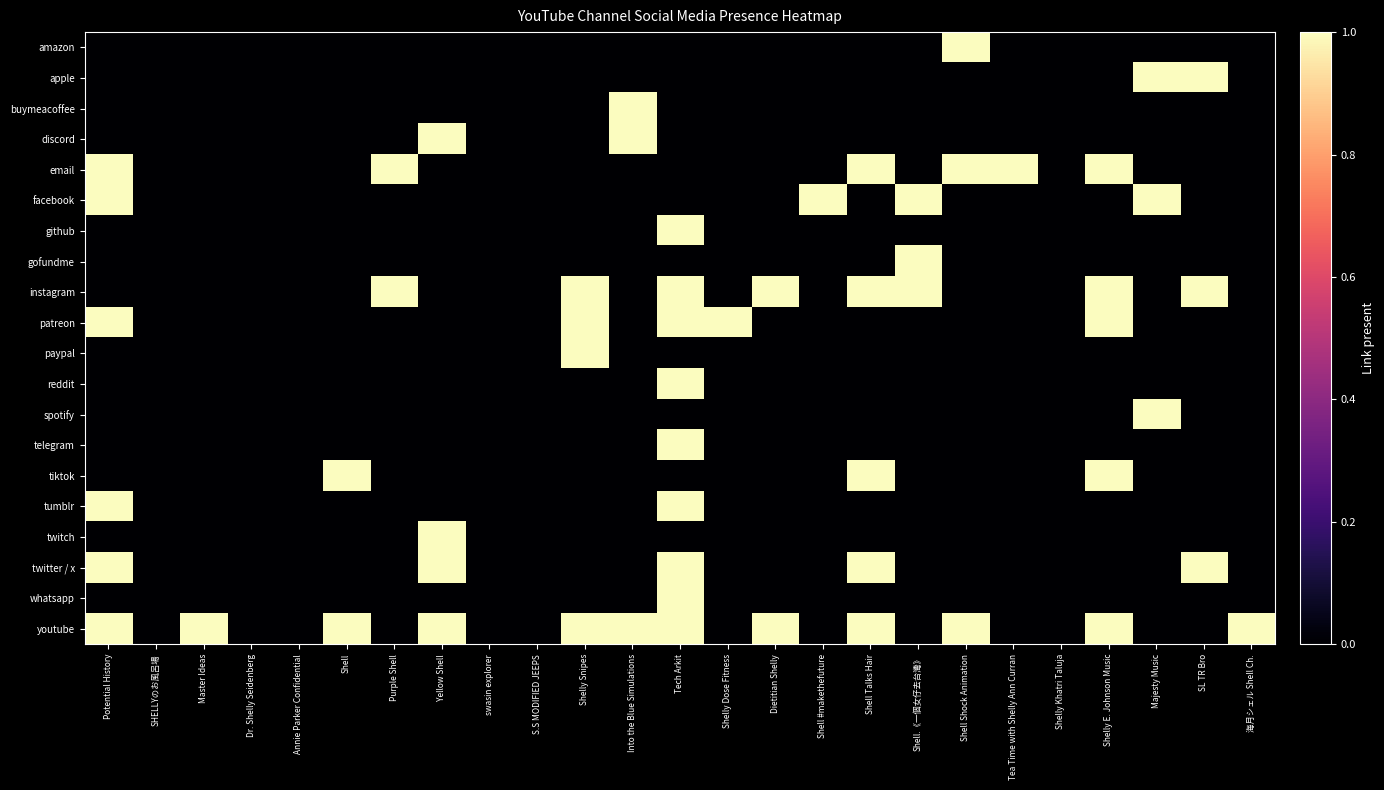

Which series changed the most between swasin explorer and Shell Talks Hair?

email